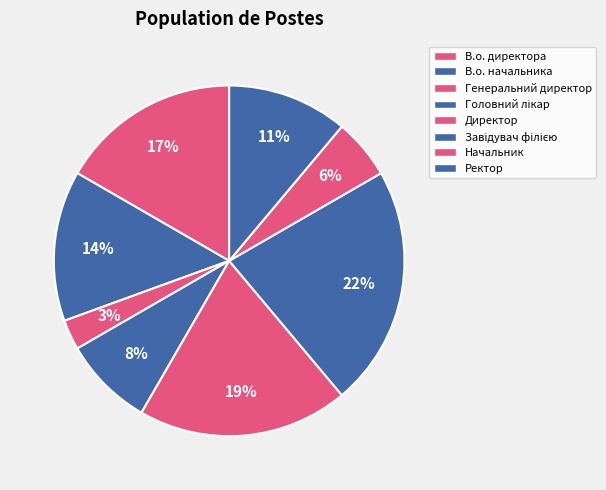

The Начальник slice represents 14% of the pie. True or false?

False